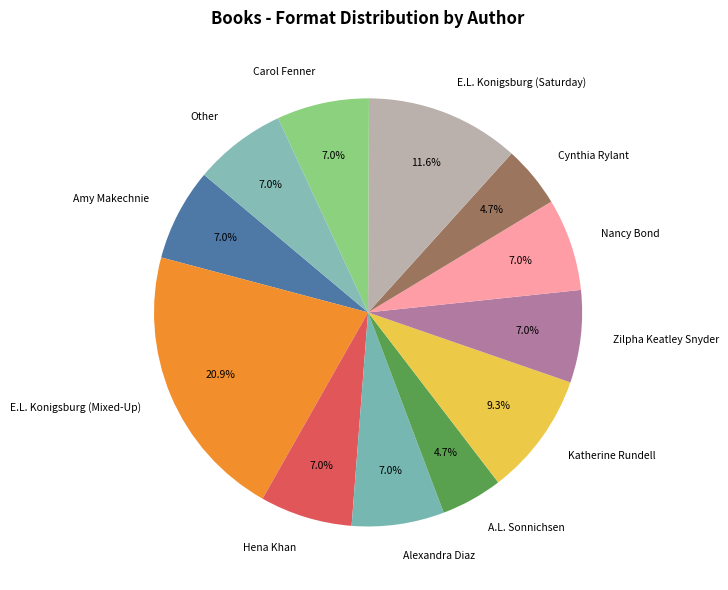

To the nearest percent, what is the average slice percentage?

8%